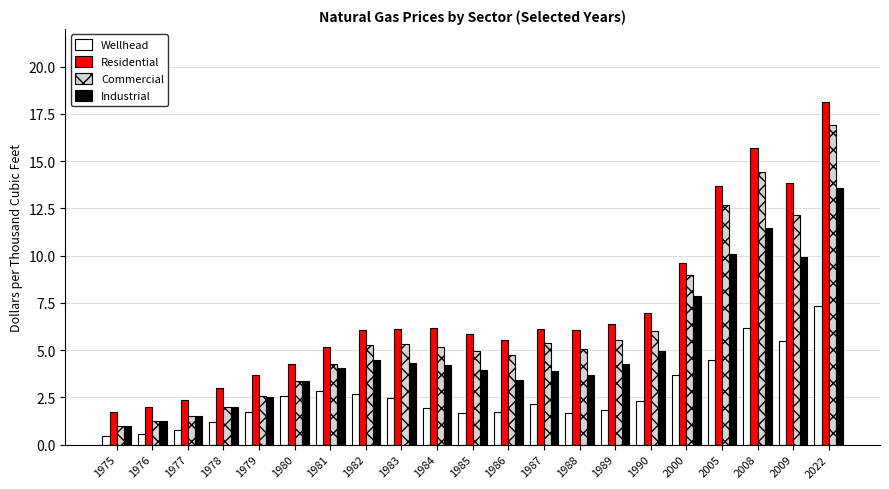

Is it true that Commercial equals 2.0 at 1978?

True